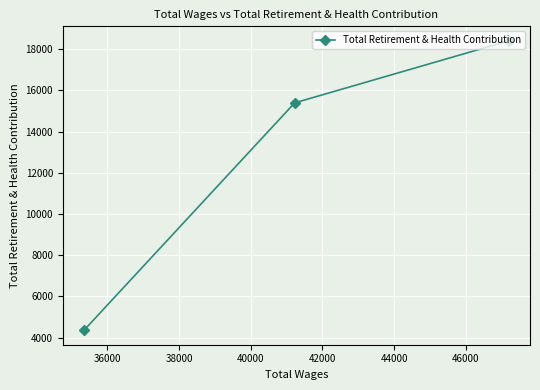

What is the maximum value shown in the chart?

18409